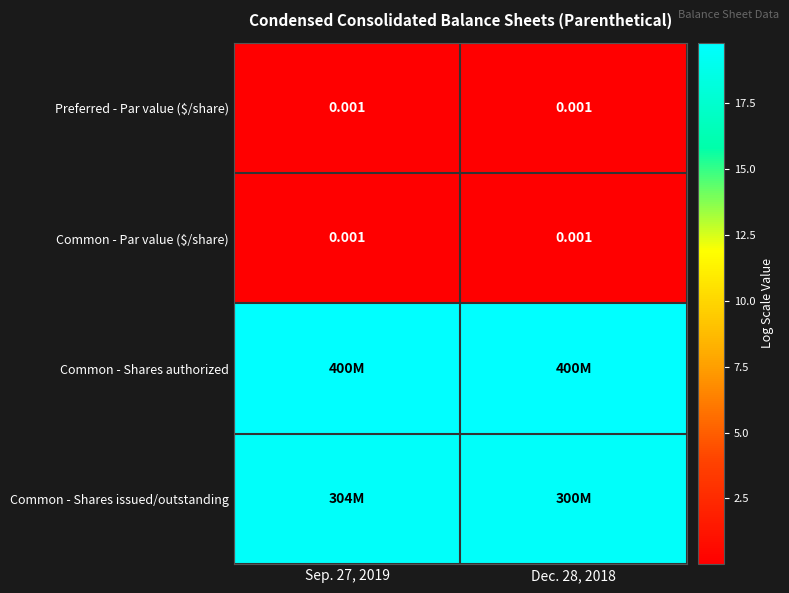

What is the difference between the highest and lowest values at Sep. 27, 2019?

19.8